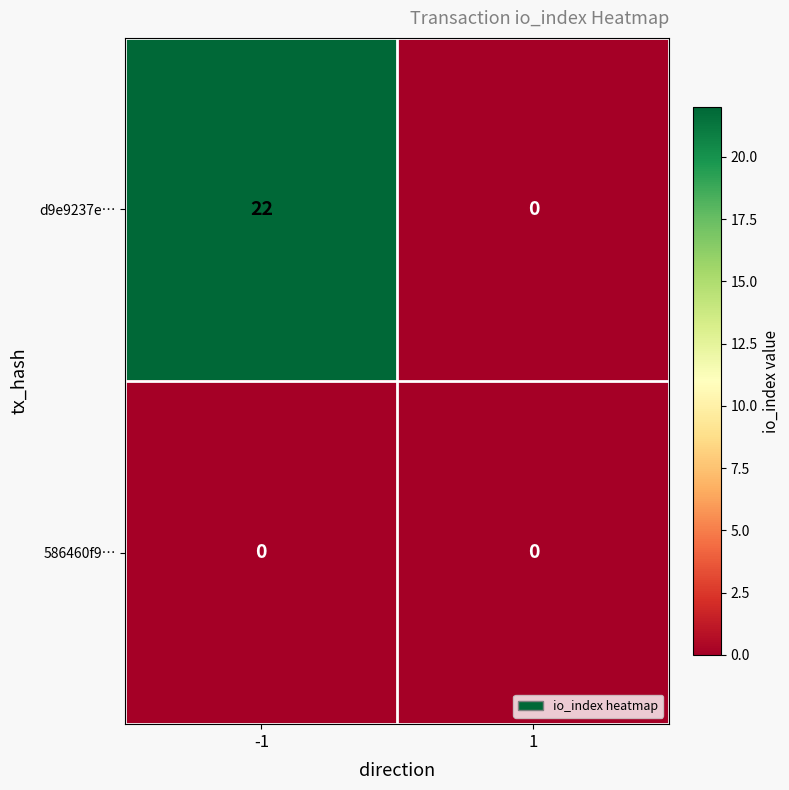

At which category is the sum across all series the highest?

-1